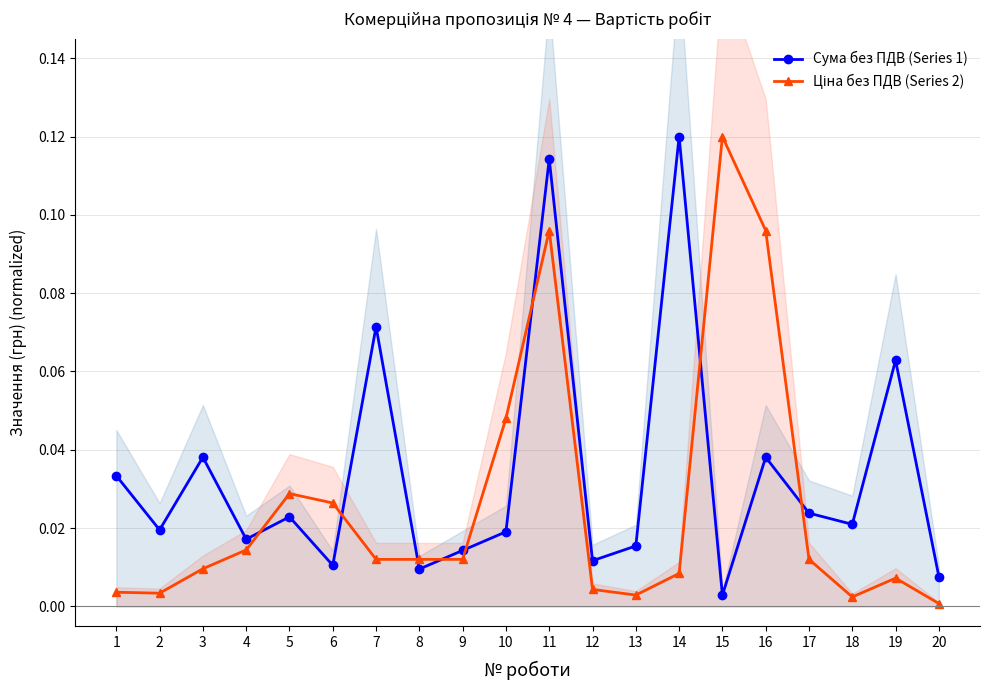

Which series ends up on top after the final intersection of Сума без ПДВ (Series 1) and Ціна без ПДВ (Series 2)?

Сума без ПДВ (Series 1)